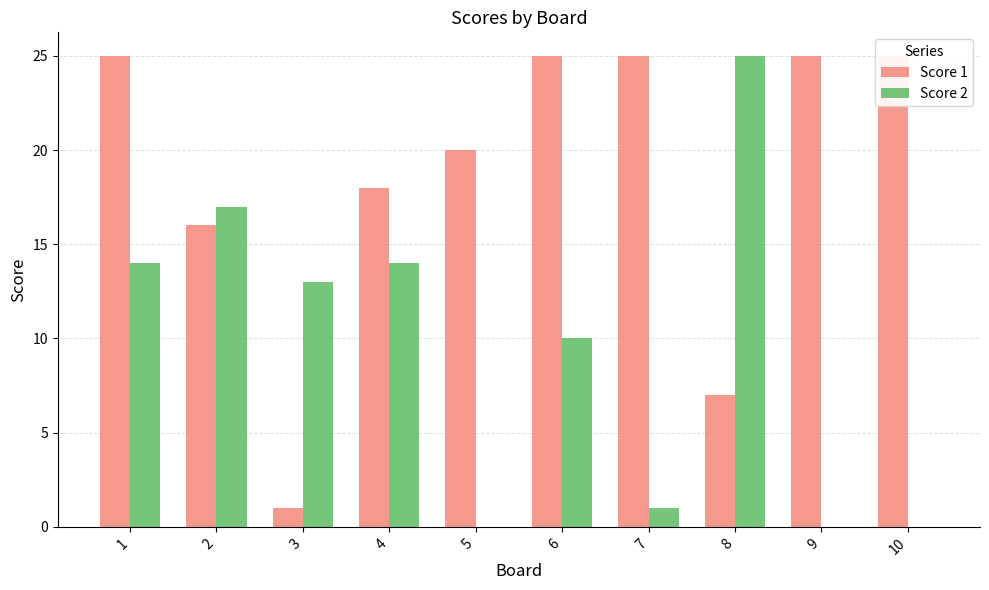

List the series in order of their peak value, highest first.

Score 1, Score 2